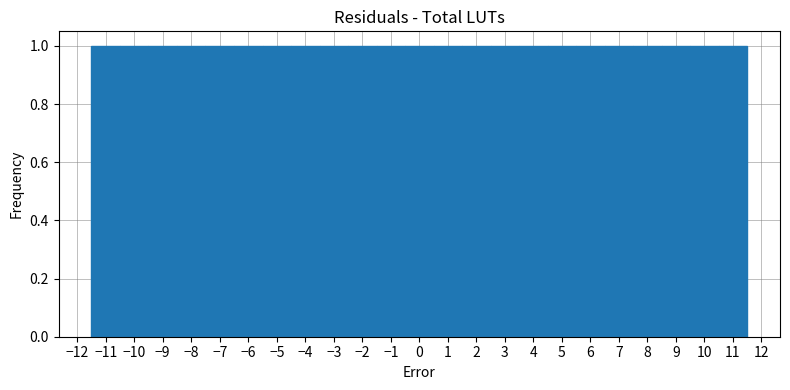

Reading left to right, transcribe this chart: for each bar, give the range it covers on the x-axis and its height. The values are not printed on the chart, so give them approximately, as read against the axis.

-11.5 to -10.5: 1
-10.5 to -9.5: 1
-9.5 to -8.5: 1
-8.5 to -7.5: 1
-7.5 to -6.5: 1
-6.5 to -5.5: 1
-5.5 to -4.5: 1
-4.5 to -3.5: 1
-3.5 to -2.5: 1
-2.5 to -1.5: 1
-1.5 to -0.5: 1
-0.5 to 0.5: 1
0.5 to 1.5: 1
1.5 to 2.5: 1
2.5 to 3.5: 1
3.5 to 4.5: 1
4.5 to 5.5: 1
5.5 to 6.5: 1
6.5 to 7.5: 1
7.5 to 8.5: 1
8.5 to 9.5: 1
9.5 to 10.5: 1
10.5 to 11.5: 1